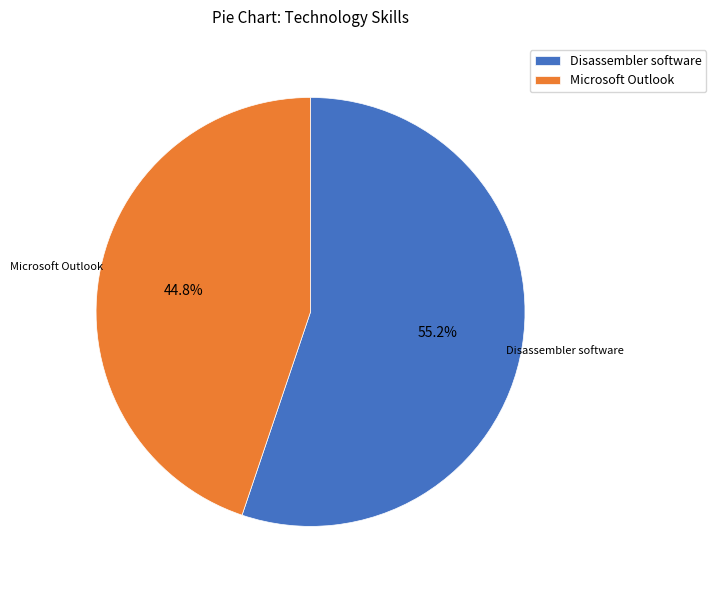

What percentage do Microsoft Outlook and Disassembler software together represent?

100.0%